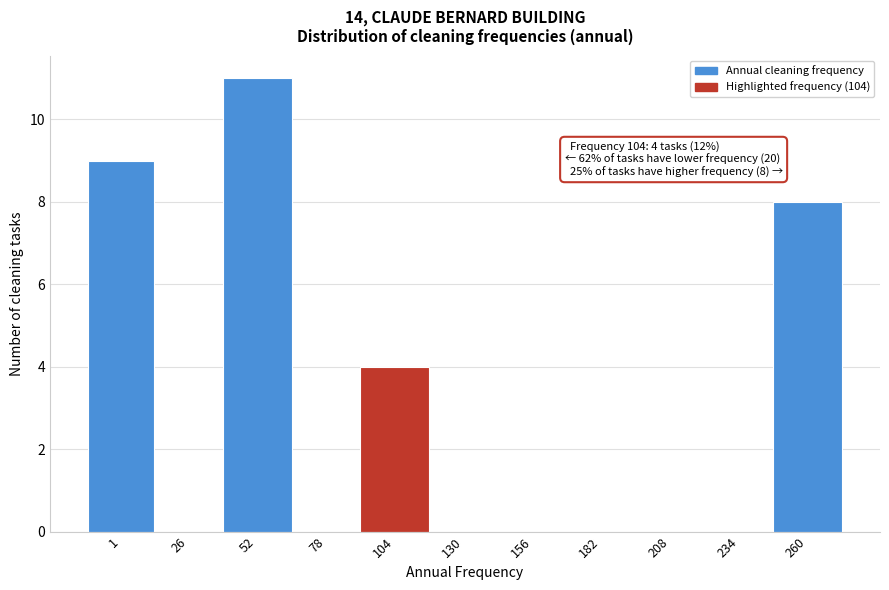

Reading right to left, list all the values displayed in this chart.

260=8	234=0	208=0	182=0	156=0	130=0	104=4	78=0	52=11	26=0	1=9